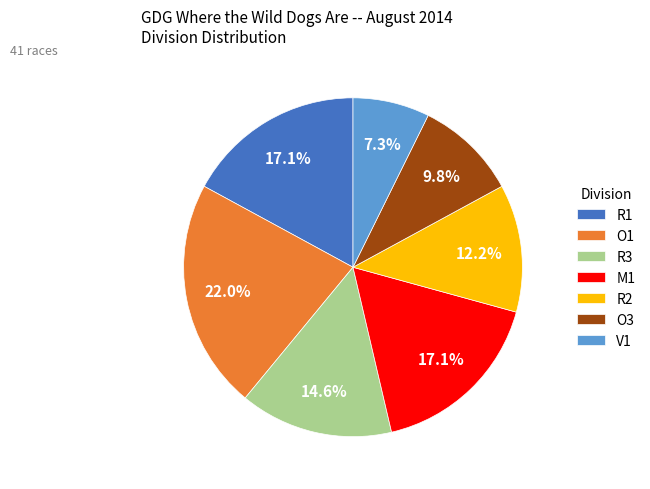

Which category has the biggest portion of the pie?

O1